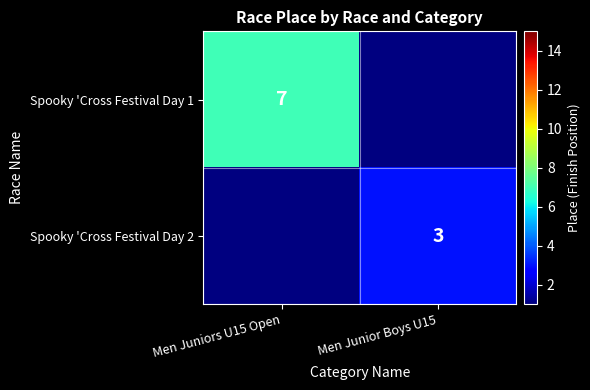

The Spooky 'Cross Festival Day 1 series shows 7 at Men Juniors U15 Open. True or false?

True